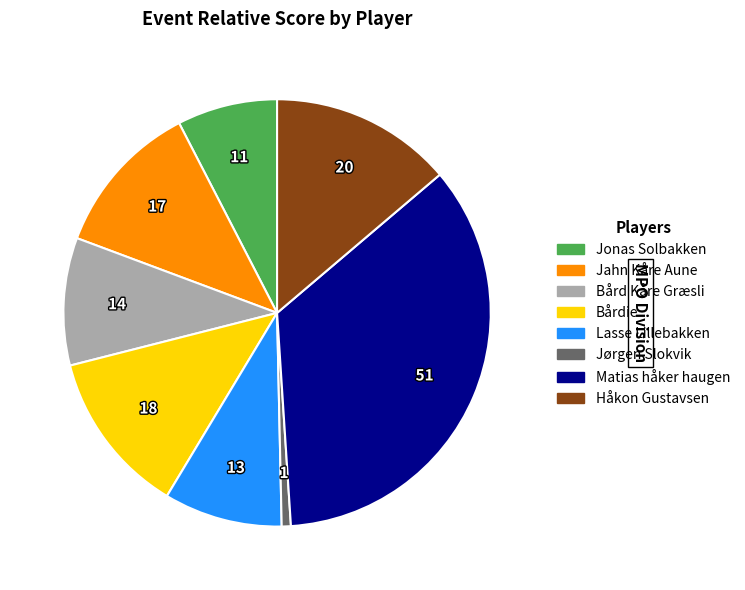

Which category has the smallest portion of the pie?

Jørgen Slokvik